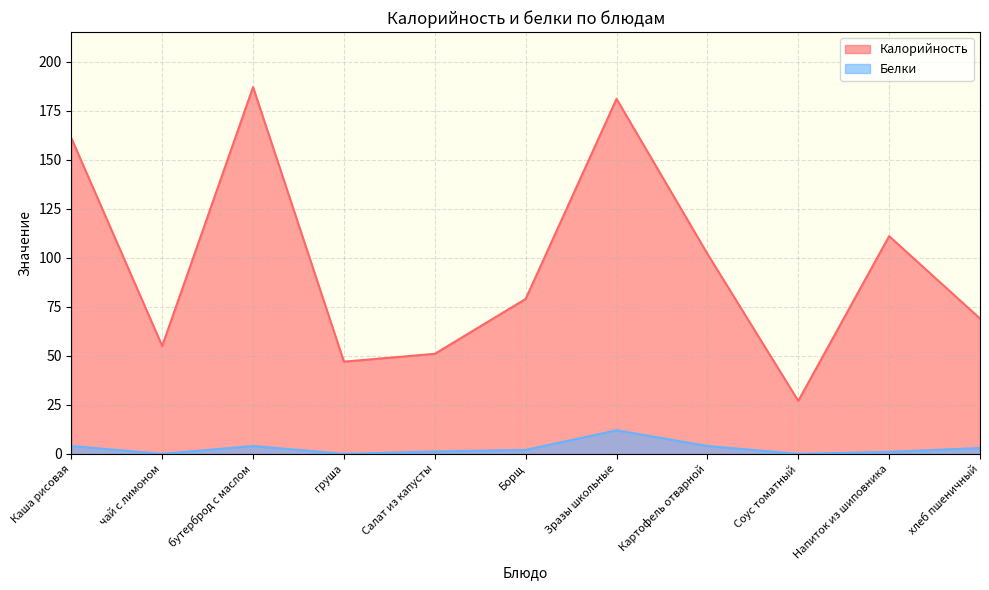

What is the spread (max minus min) of values at Соус томатный?

27.0